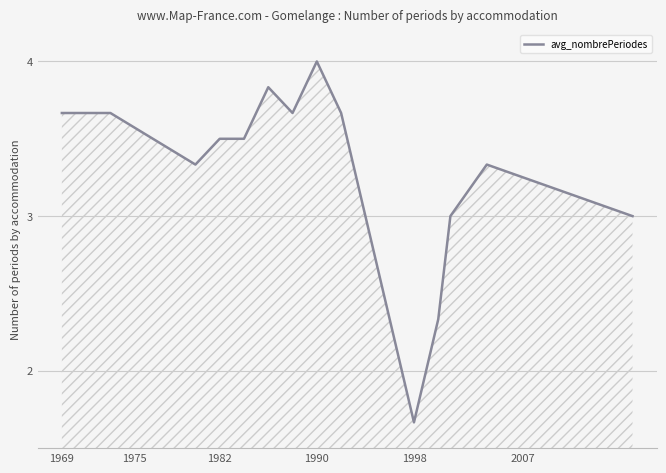

What is the maximum value shown in the chart?

4.0